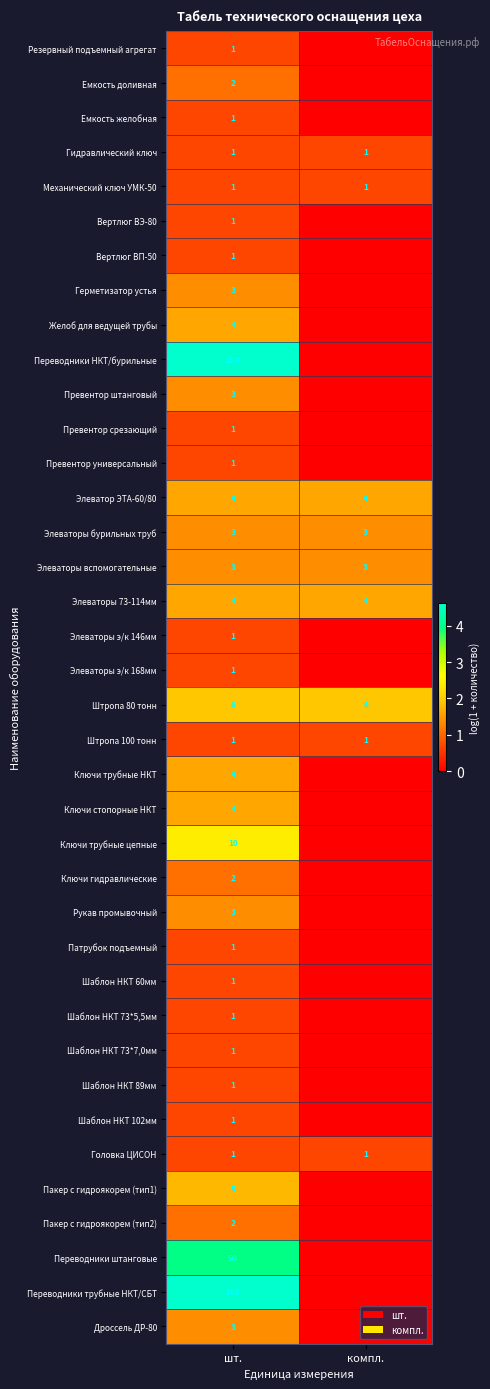

Is it true that Переводники штанговые equals 50 at шт.?

True